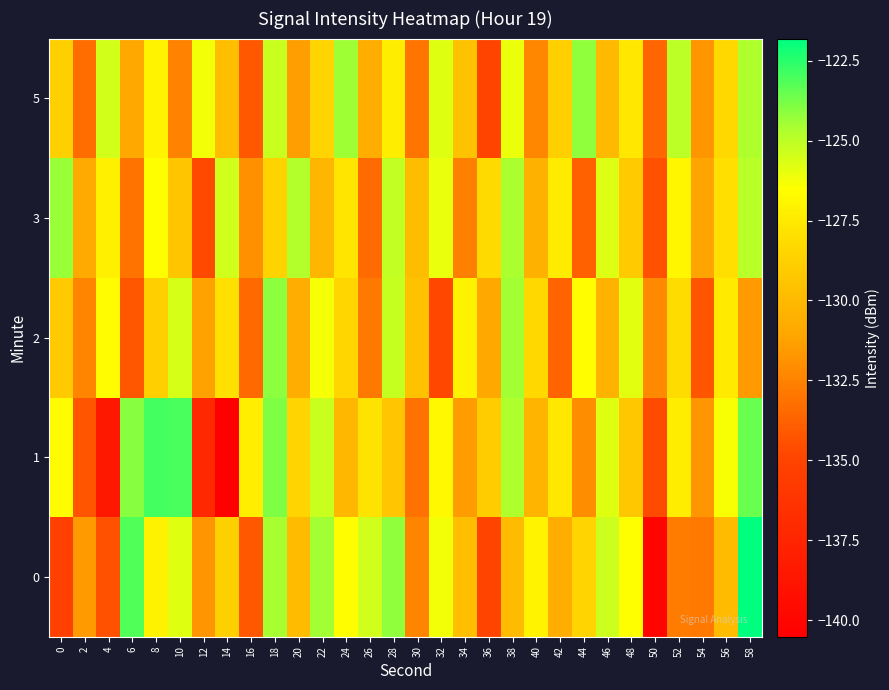

At which category is the sum across all series the highest?

18